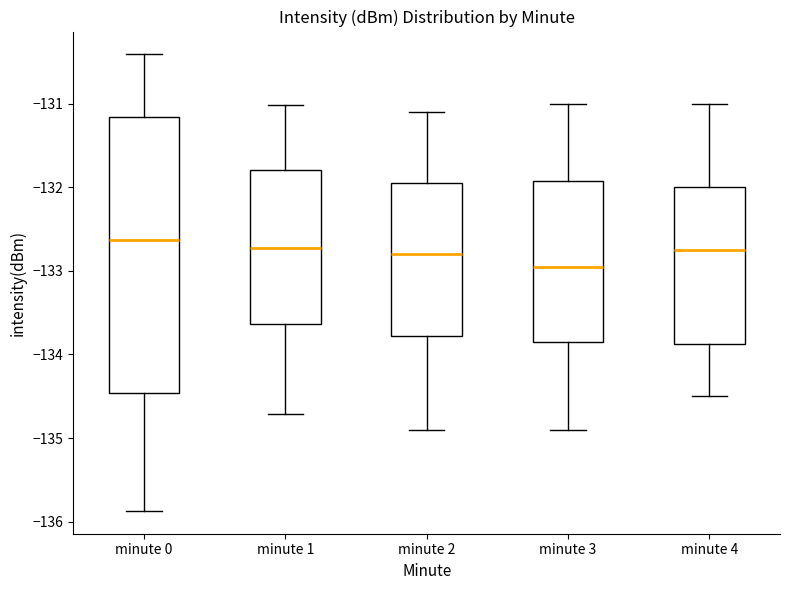

Which box's median line is the lowest?

minute 3